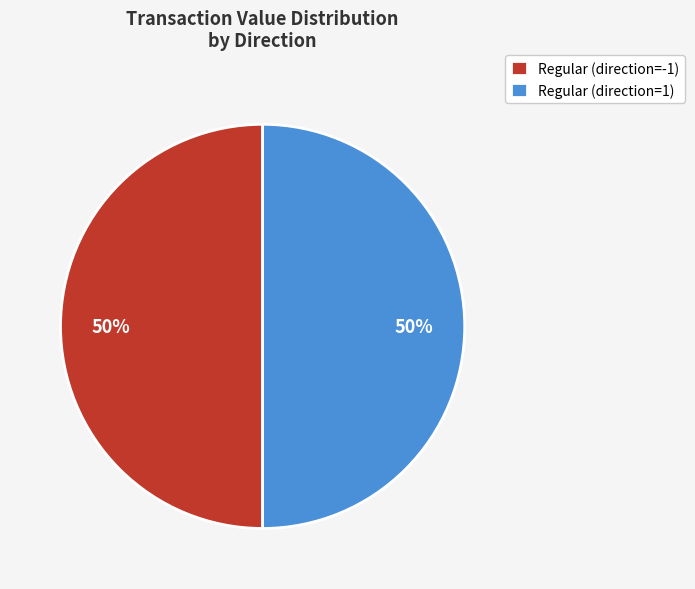

To the nearest percent, what is the combined percentage of Regular (direction=1) and Regular (direction=-1)?

100%